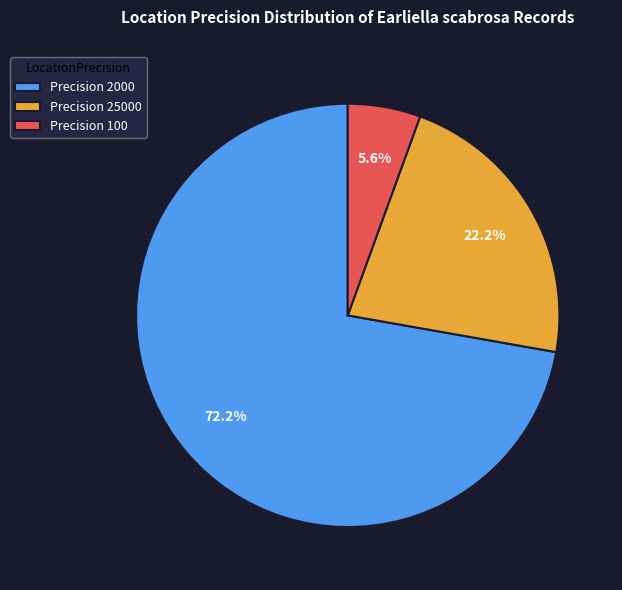

Between Precision 25000 and Precision 100, which is larger?

Precision 25000